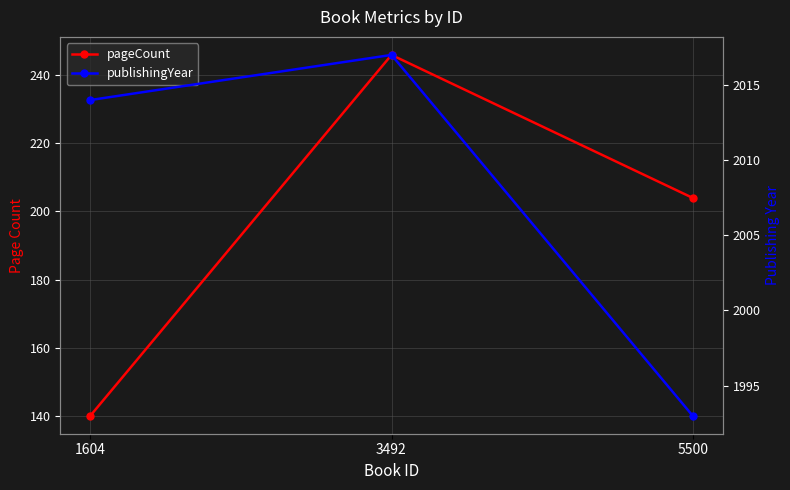

List the series in order of their peak value, highest first.

publishingYear, pageCount